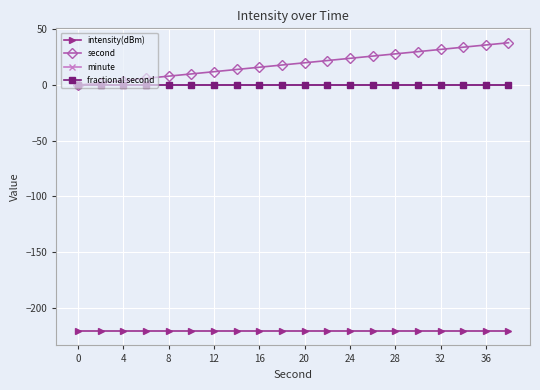

What is the average value of the intensity(dBm) series?

-220.9